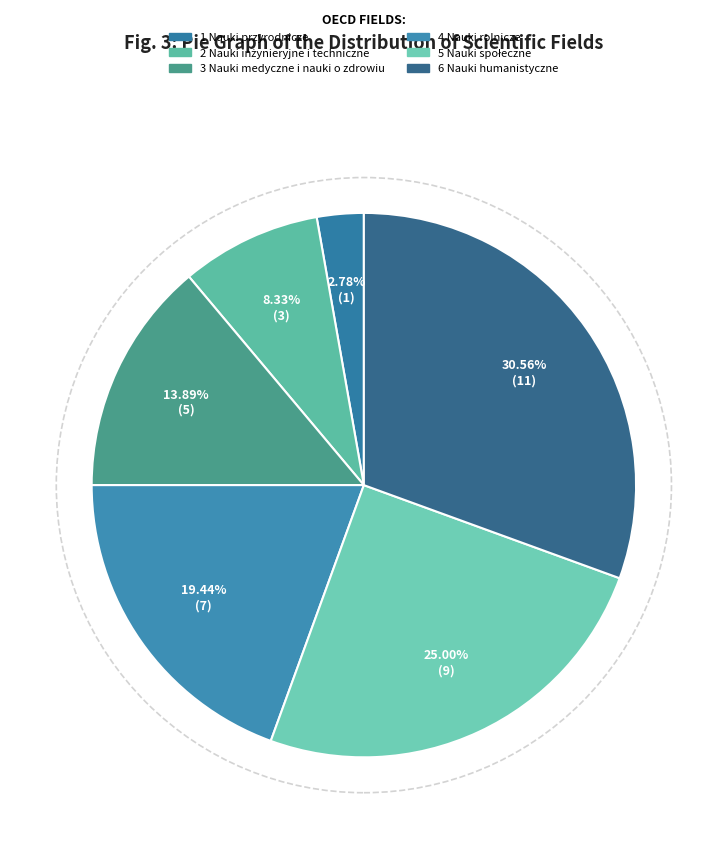

Count the number of slices in the pie.

6